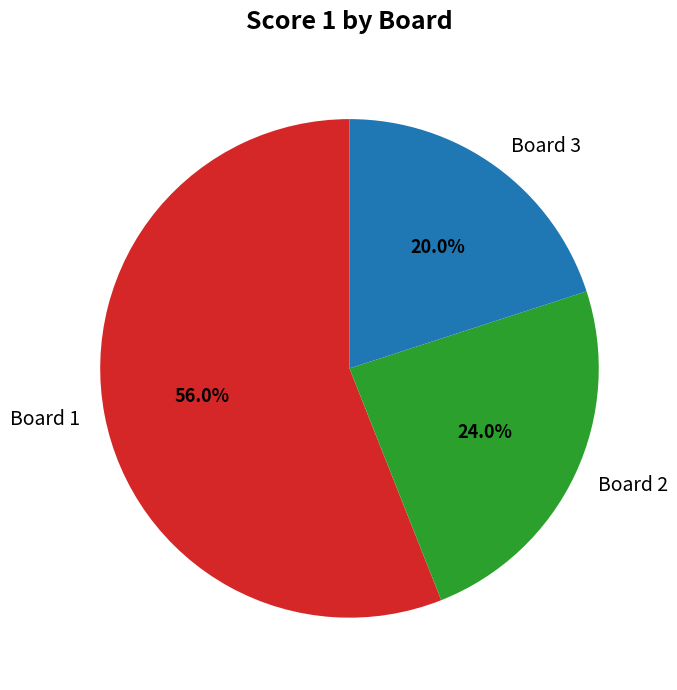

To the nearest percent, what portion does Board 2 represent?

24%